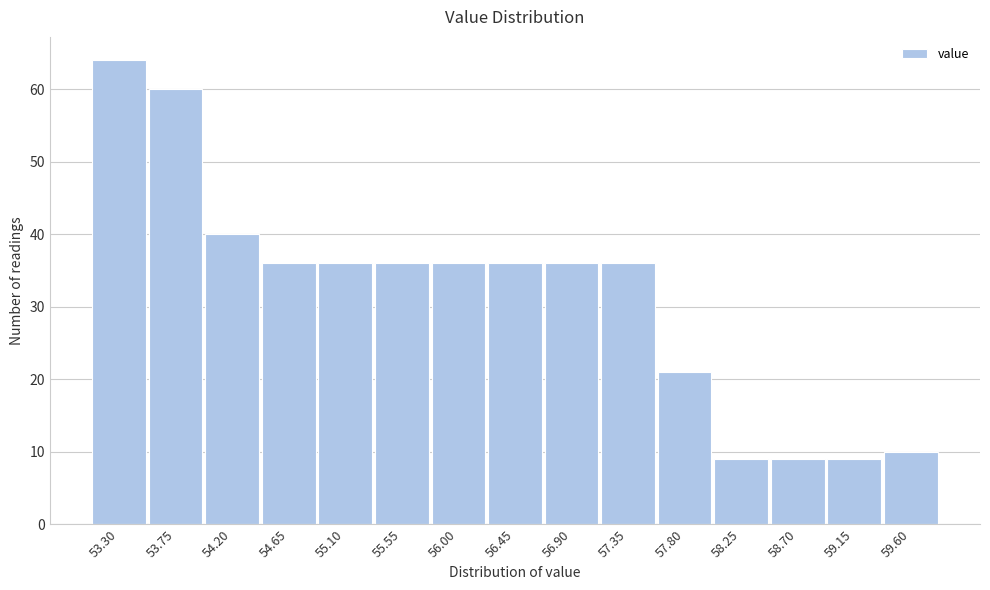

Reading left to right, transcribe all the data shown in this chart.

53.30=64	53.75=60	54.20=40	54.65=36	55.10=36	55.55=36	56.00=36	56.45=36	56.90=36	57.35=36	57.80=21	58.25=9	58.70=9	59.15=9	59.60=10